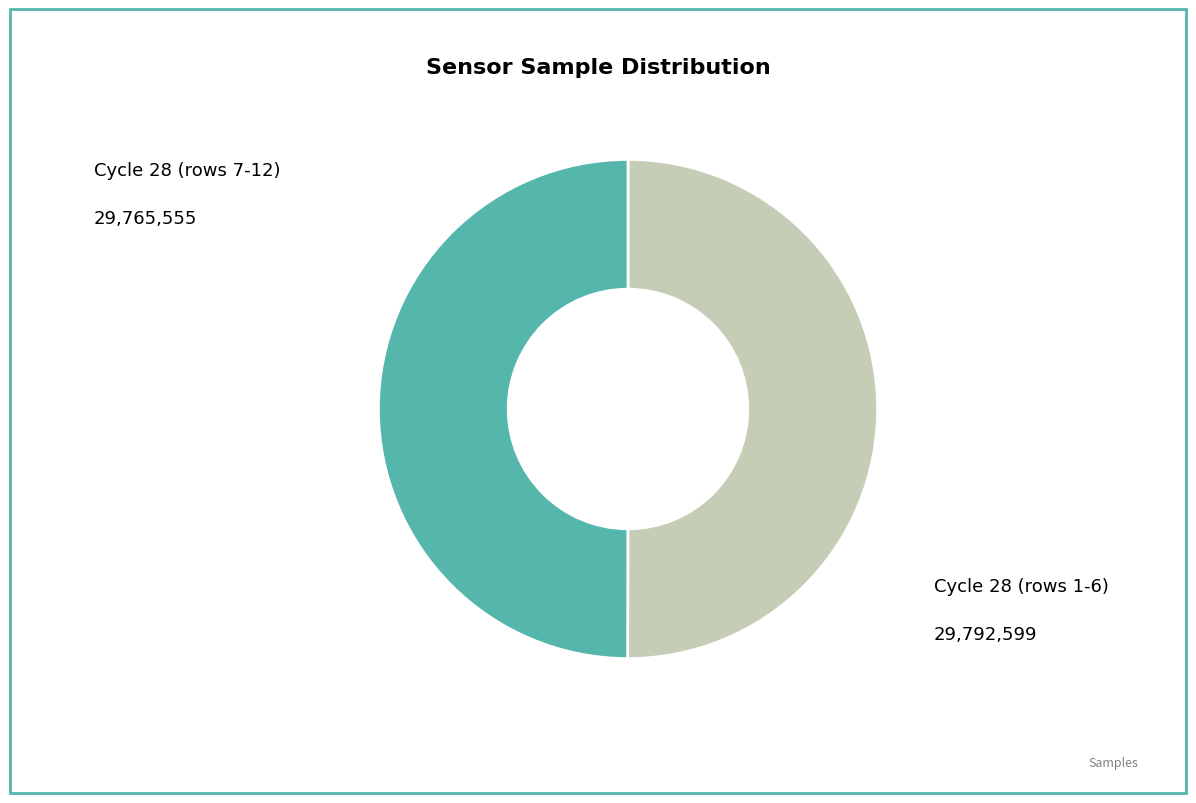

How many segments does this pie chart have?

2